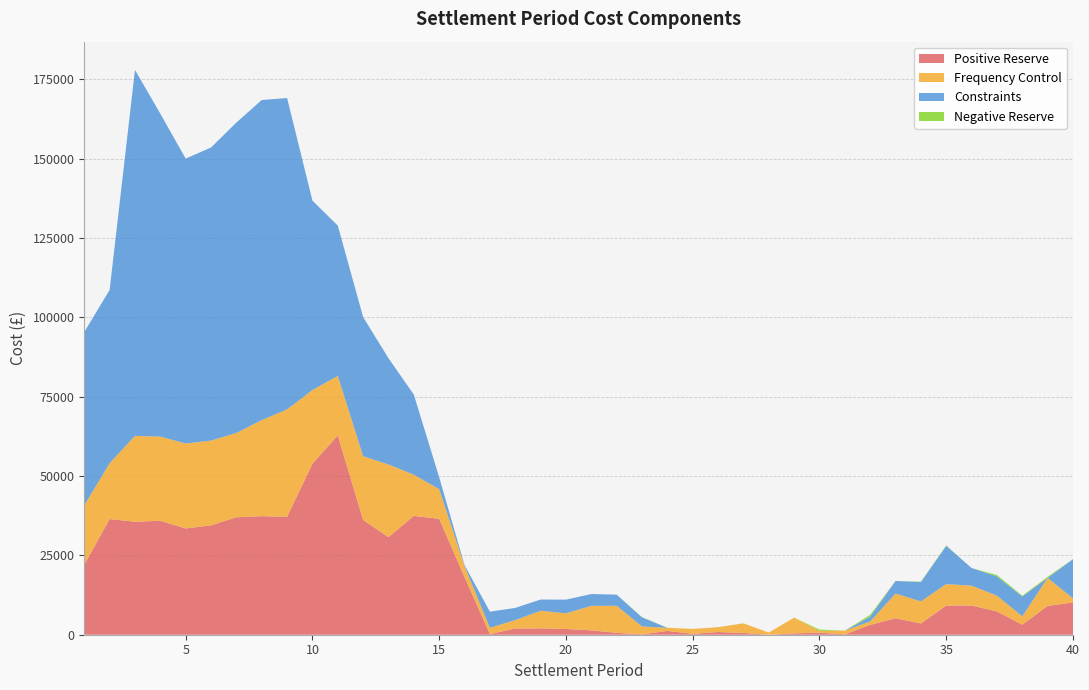

Reading right to left, transcribe all the data shown in this chart.

Frequency Control: 40=1267.1	39=8828.6	38=2644.8	37=4964.7	36=6246.4	35=6752.1	34=6950.8	33=7781.7	32=1110.4	31=1155.9	30=567.7	29=4981.5	28=675.5	27=3035.4	26=1518.0	25=1543.8	24=979.8	23=2489.3	22=8525.1	21=7724.4	20=4941.2	19=5546.1	18=2651.7	17=1975.0	16=3466.2	15=9340.3	14=12952.3	13=22896.2	12=20098.2	11=18732.2	10=23219.1	9=33848.2	8=30268.2	7=26571.3	6=26708.2	5=26768.6	4=26535.0	3=27075.9	2=17607.5	1=18674.1
Constraints: 40=12372.5	39=0.0	38=6258.4	37=6062.8	36=5563.1	35=12050.5	34=6091.7	33=3964.2	32=1484.5	31=0.0	30=0.0	29=0.0	28=0.0	27=0.0	26=0.0	25=0.0	24=0.0	23=2857.0	22=3514.3	21=3728.3	20=4318.2	19=3545.6	18=3830.8	17=5086.0	16=305.4	15=3700.9	14=25244.2	13=33485.5	12=43833.7	11=47360.1	10=59694.1	9=98126.2	8=100886.8	7=97830.2	6=92361.1	5=89796.2	4=101770.7	3=115334.2	2=54600.0	1=54640.1
Negative Reserve: 40=20.6	39=350.0	38=241.4	37=463.9	36=0.0	35=131.9	34=132.0	33=0.0	32=578.6	31=0.0	30=404.3	29=0.0	28=0.0	27=2.8	26=10.4	25=0.0	24=16.0	23=76.6	22=0.0	21=0.0	20=0.0	19=0.0	18=0.0	17=0.0	16=0.0	15=0.0	14=0.0	13=0.0	12=0.0	11=0.0	10=0.0	9=0.0	8=0.0	7=0.0	6=0.0	5=0.0	4=0.0	3=0.0	2=0.0	1=0.0
Positive Reserve: 40=10172.5	39=9081.4	38=3164.7	37=7348.2	36=9207.7	35=9209.8	34=3557.9	33=5191.2	32=3090.9	31=130.8	30=651.1	29=419.5	28=0.0	27=556.9	26=852.0	25=289.3	24=1199.4	23=126.3	22=591.1	21=1372.6	20=1801.0	19=1997.7	18=1969.5	17=201.3	16=18155.1	15=36546.7	14=37461.6	13=30759.2	12=36159.9	11=62848.0	10=53896.6	9=37168.6	8=37373.2	7=37019.0	6=34487.9	5=33492.7	4=35903.1	3=35600.7	2=36456.0	1=22092.9